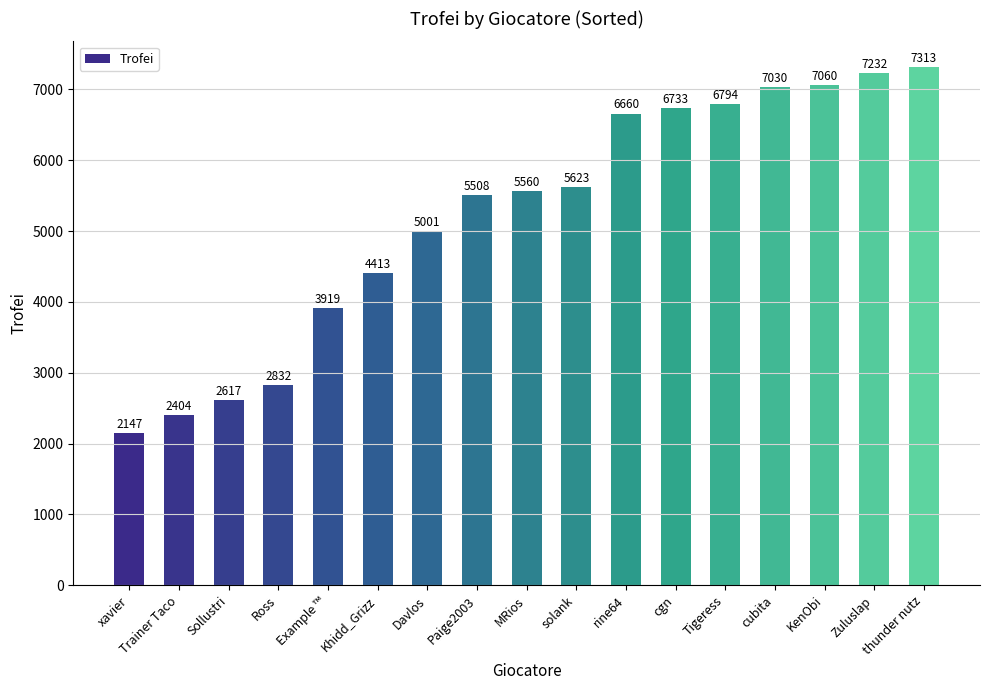

At which category does the chart reach its minimum across all series?

xavier